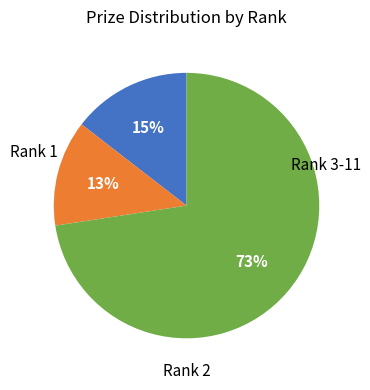

Count the number of slices in the pie.

3